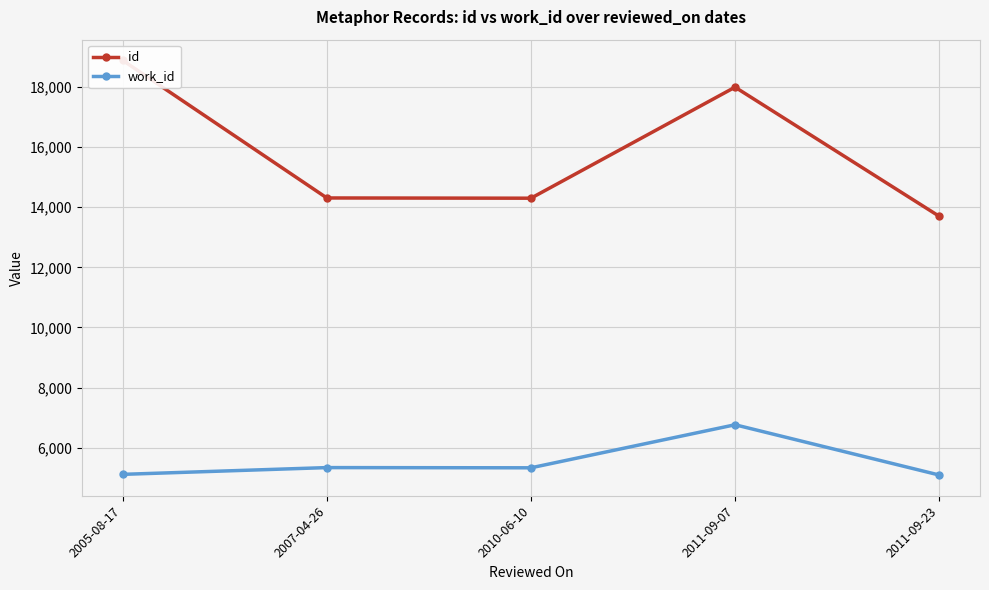

Where does the id series first go above 14310?

2005-08-17